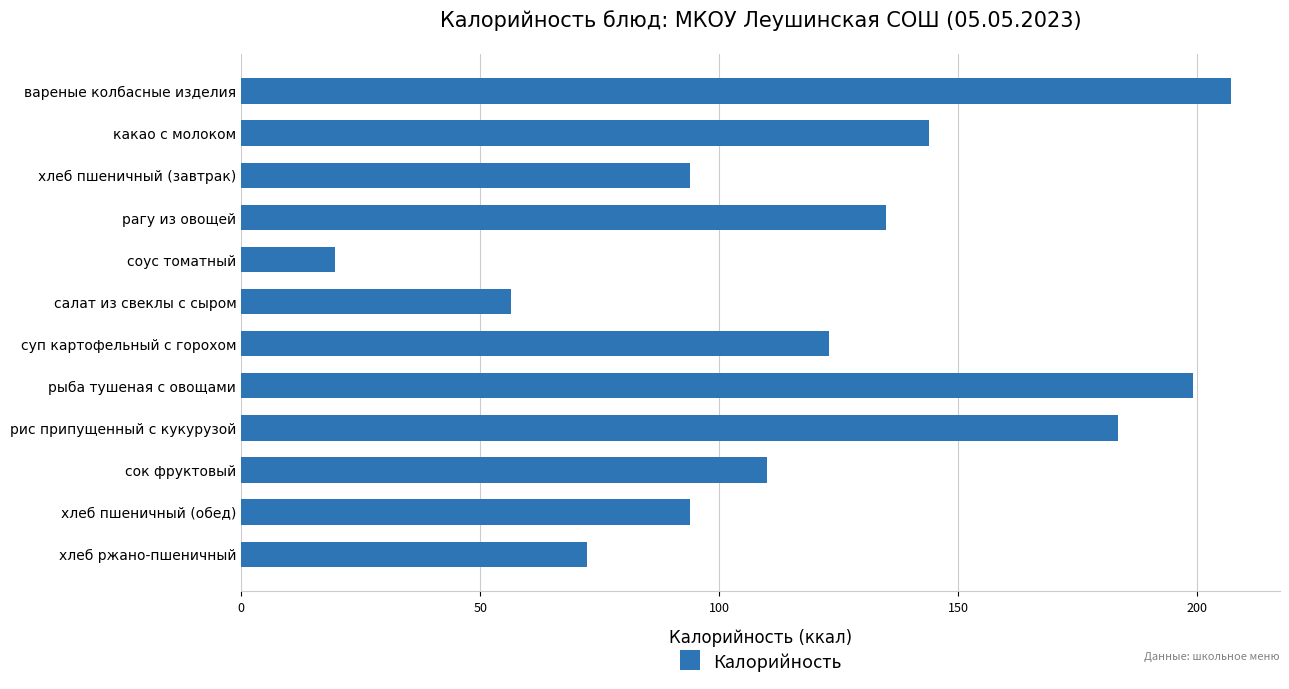

How many categories are shown in the chart?

12